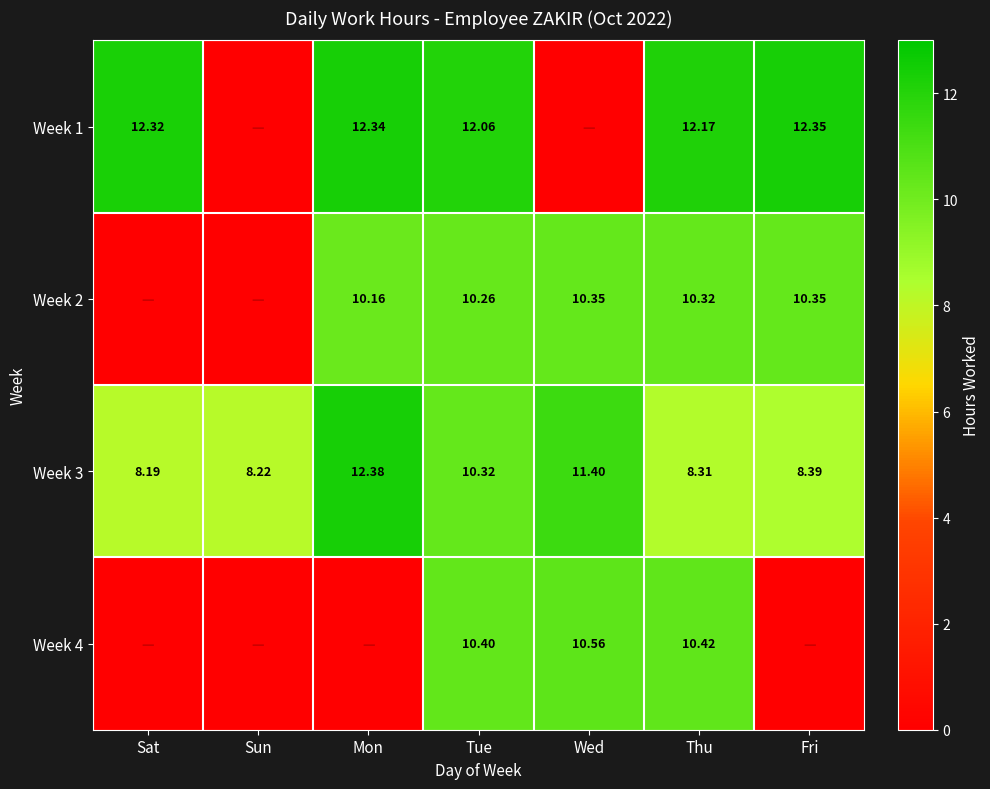

Rank the categories by Week 3 value from highest to lowest.

Mon, Wed, Tue, Fri, Thu, Sun, Sat